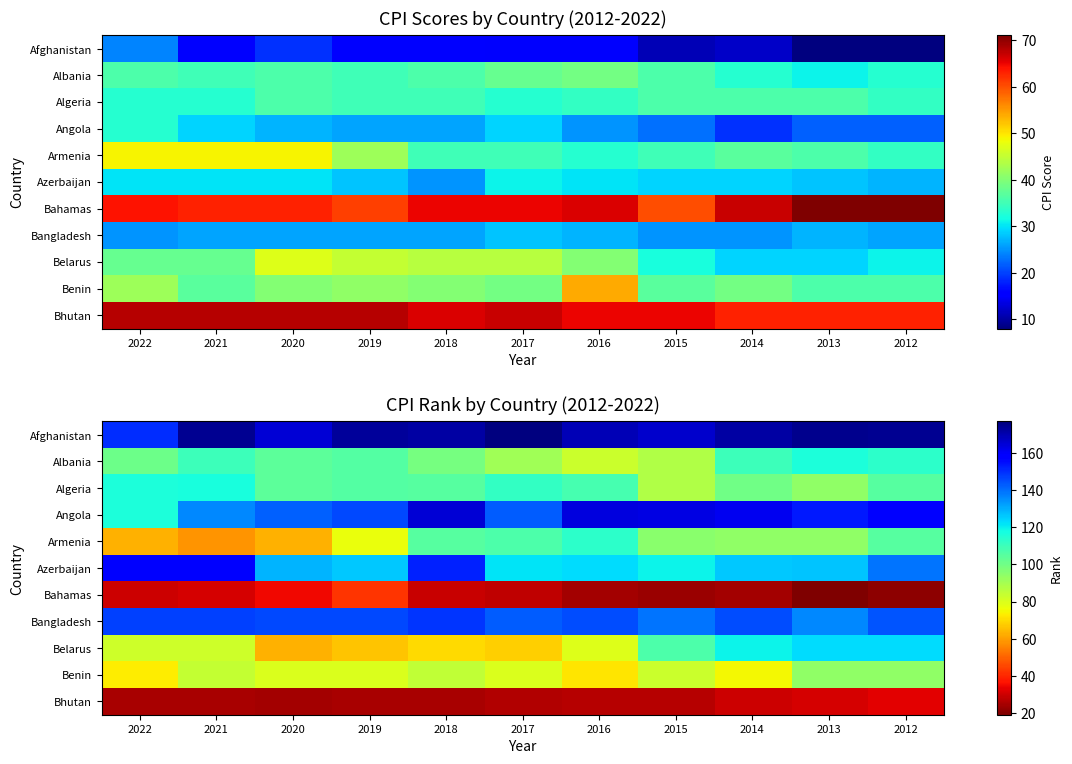

What is the sum of the Bhutan values at 2012 and 2015?

60